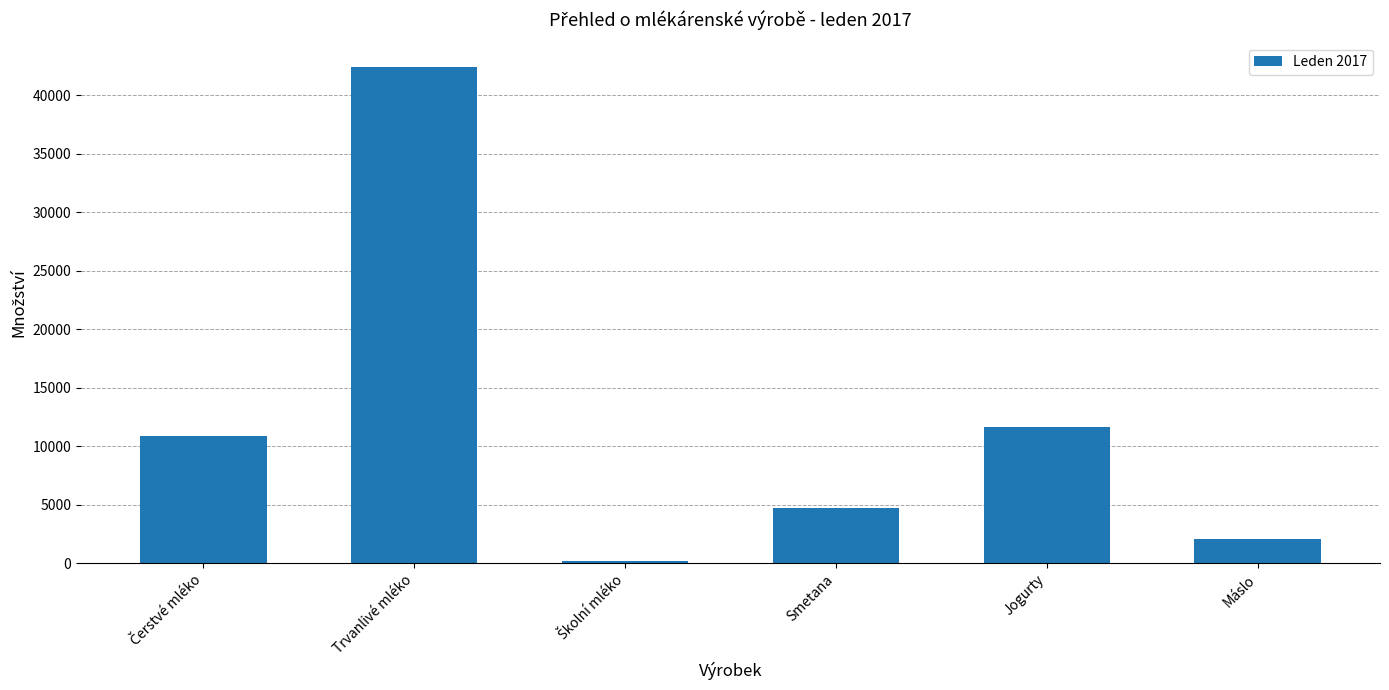

Reading left to right, what are all the values shown in this chart?

10857.1	42405.7	196.9	4712.9	11618.8	2039.0